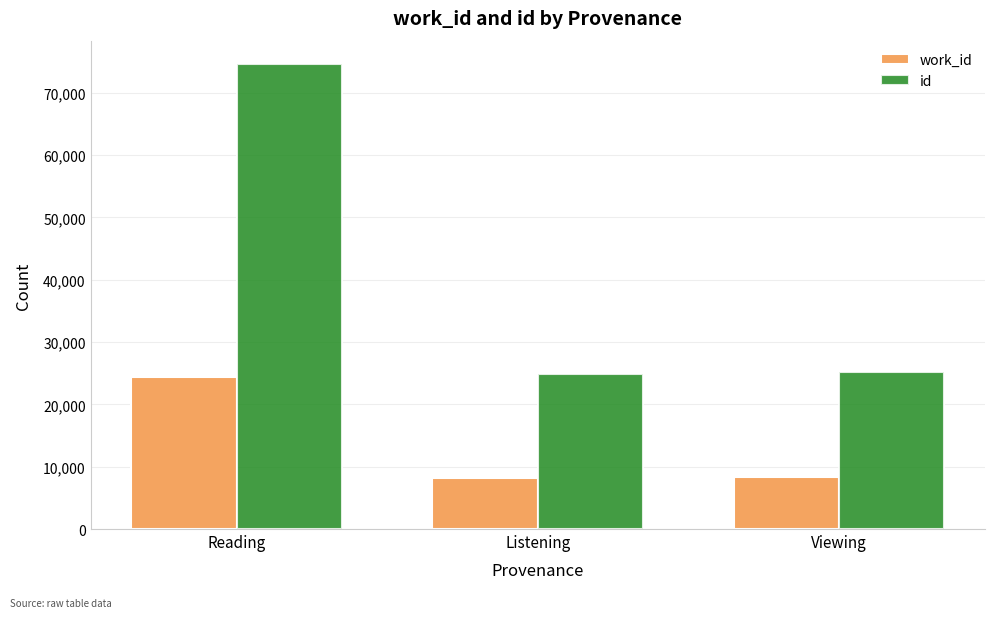

How many distinct data groups are displayed?

2